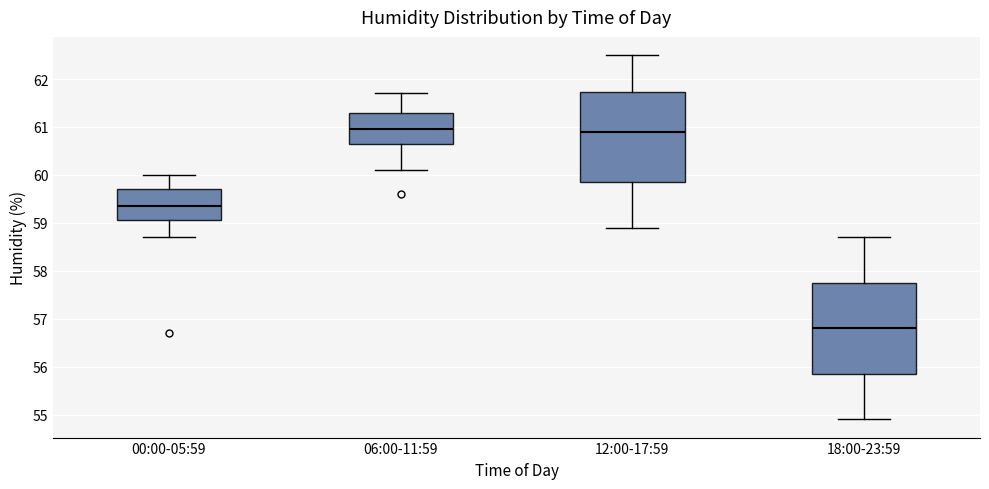

Where does the upper whisker of the box for 00:00-05:59 end on the y-axis? The values are not printed on the chart, so give them approximately, as read against the axis.

60.0